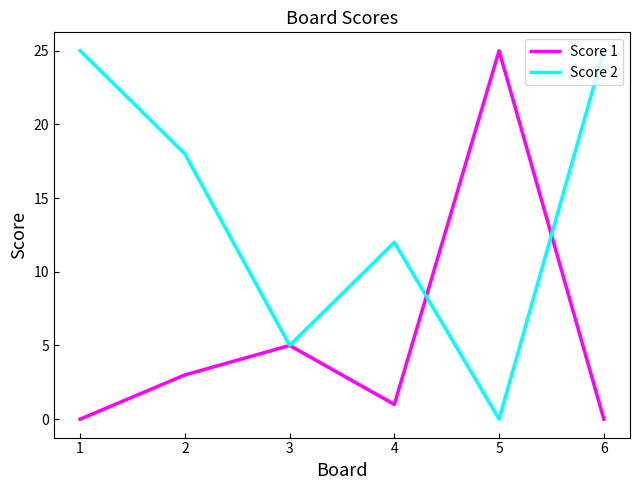

Reading left to right, what are all the values shown in this chart?

Score 1: 0	3	5	1	25	0
Score 2: 25	18	5	12	0	25